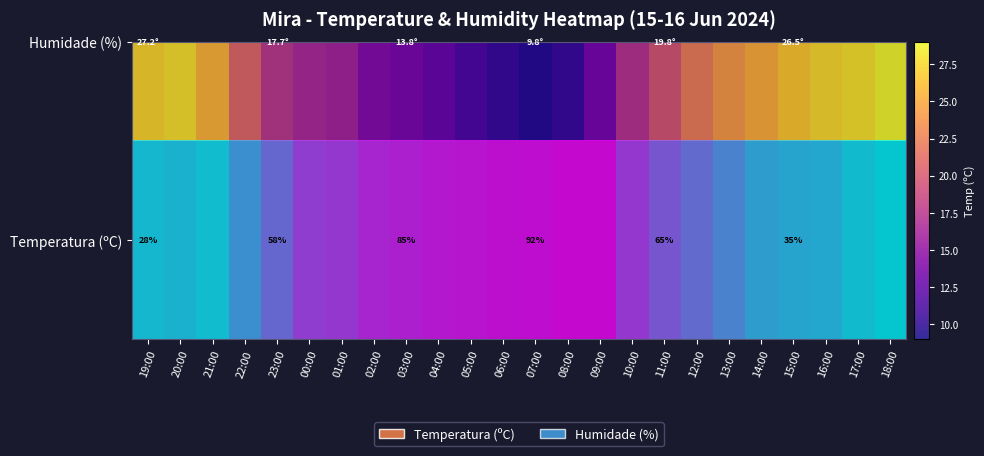

Count the number of categories in the chart.

24